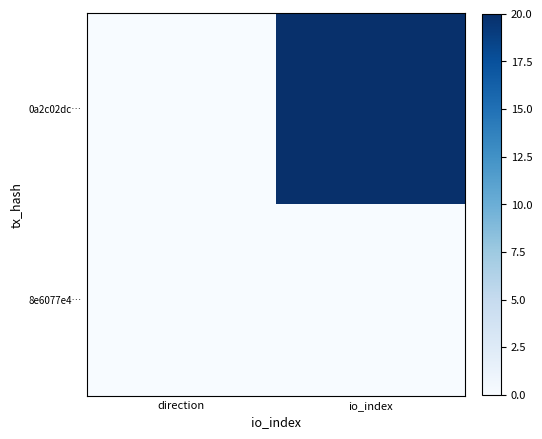

Between direction and io_index, which series saw the biggest shift?

0a2c02dc…